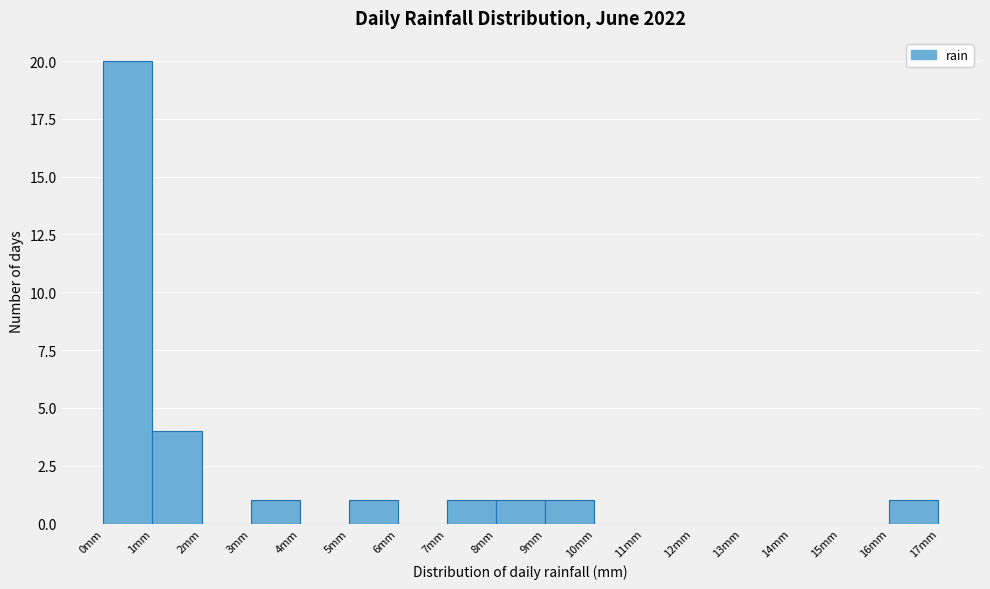

Reading left to right, list every bar in this chart as the range it spans on the x-axis followed by its height. The values are not printed on the chart, so give them approximately, as read against the axis.

0 to 1: 20
1 to 2: 4
2 to 3: 0
3 to 4: 1
4 to 5: 0
5 to 6: 1
6 to 7: 0
7 to 8: 1
8 to 9: 1
9 to 10: 1
10 to 11: 0
11 to 12: 0
12 to 13: 0
13 to 14: 0
14 to 15: 0
15 to 16: 0
16 to 17: 1